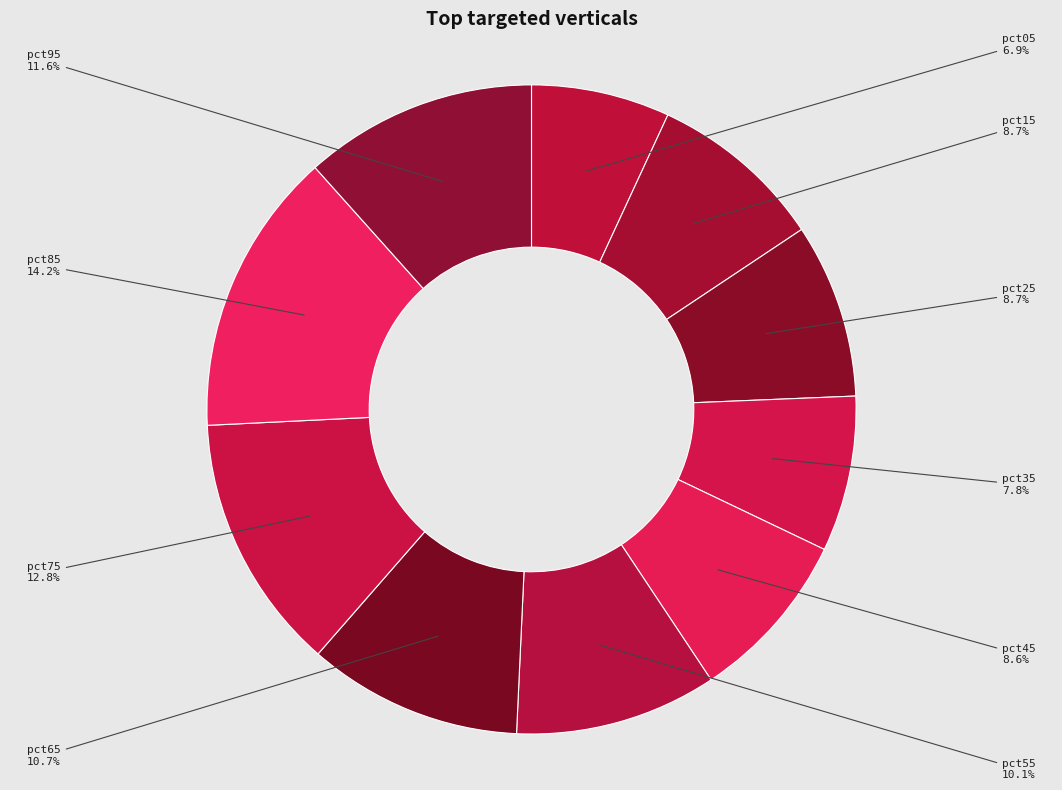

What is the smallest slice in the pie chart?

pct05